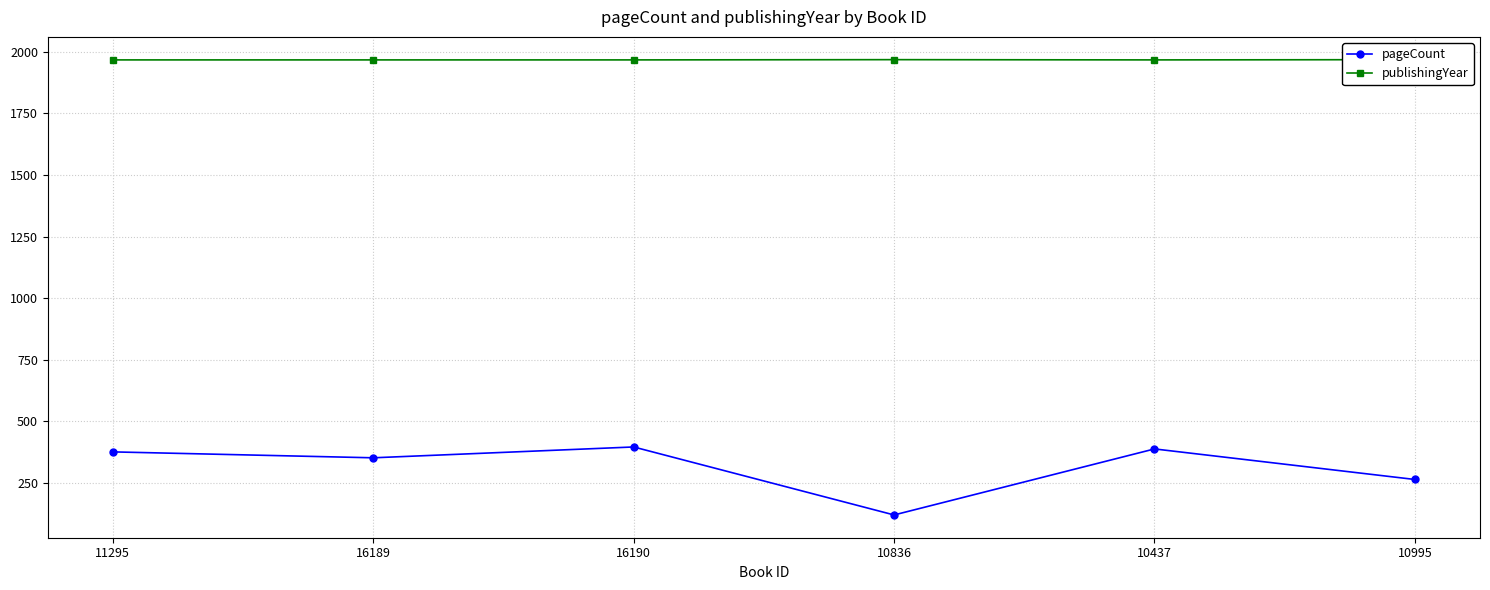

The pageCount series shows 516 at 11295. True or false?

False